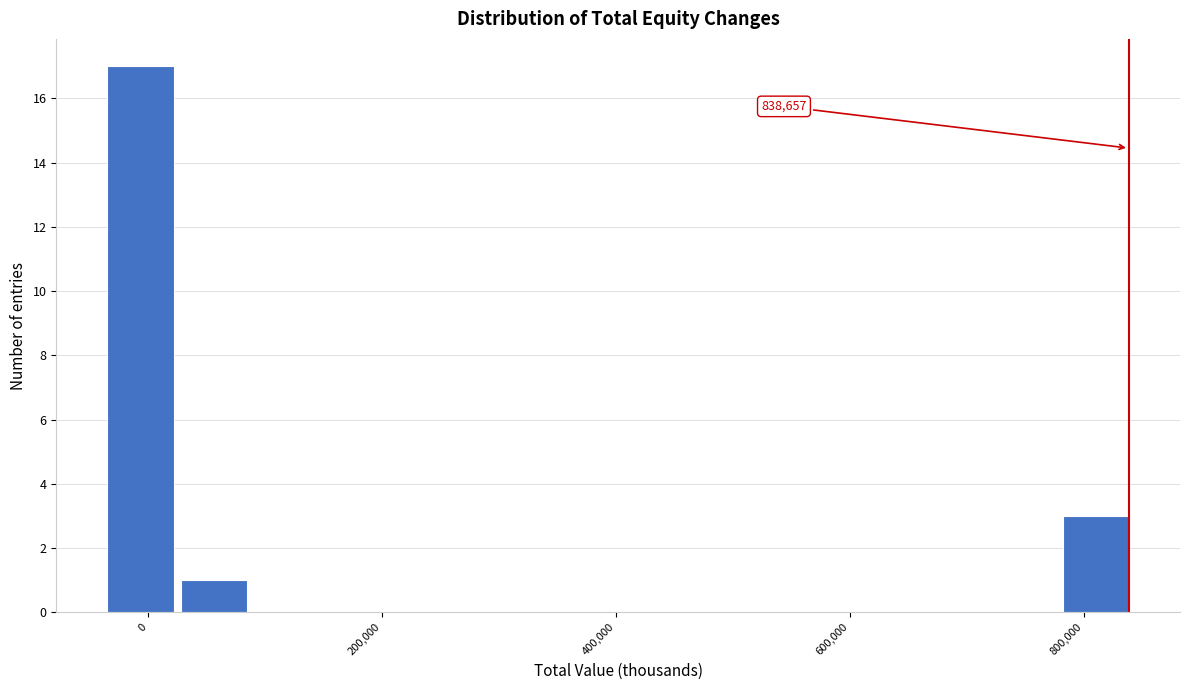

Around what value on the x-axis is the tallest bar? Give the approximate position of its centre, as read against the axis.

0